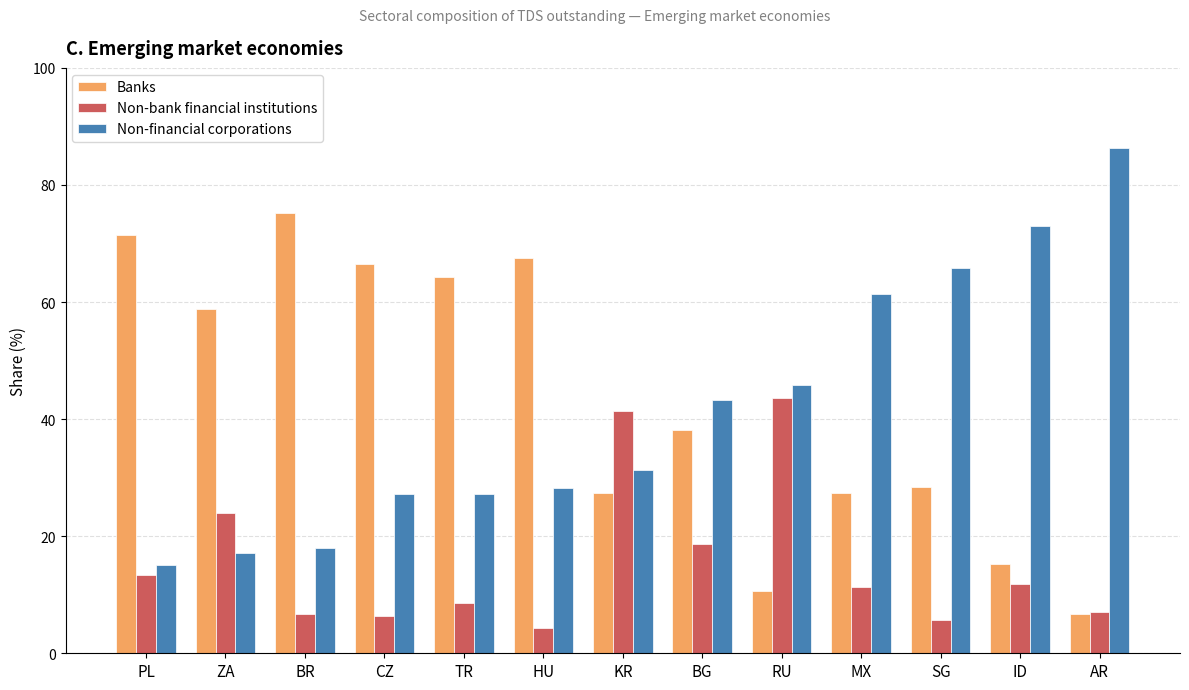

What is the average value of the Non-bank financial institutions series?

15.6